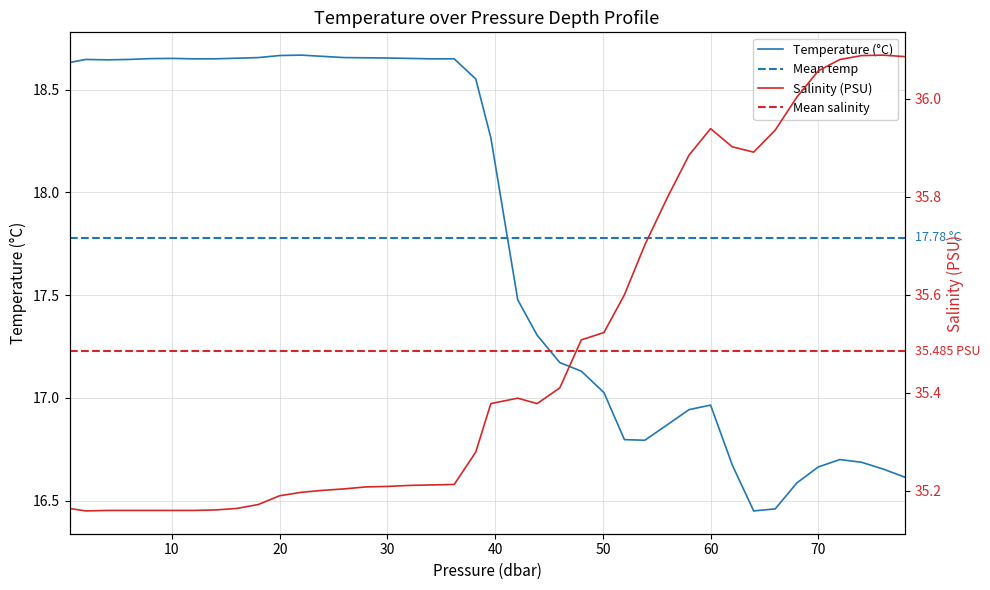

True or false: t and s cross at least once.

False